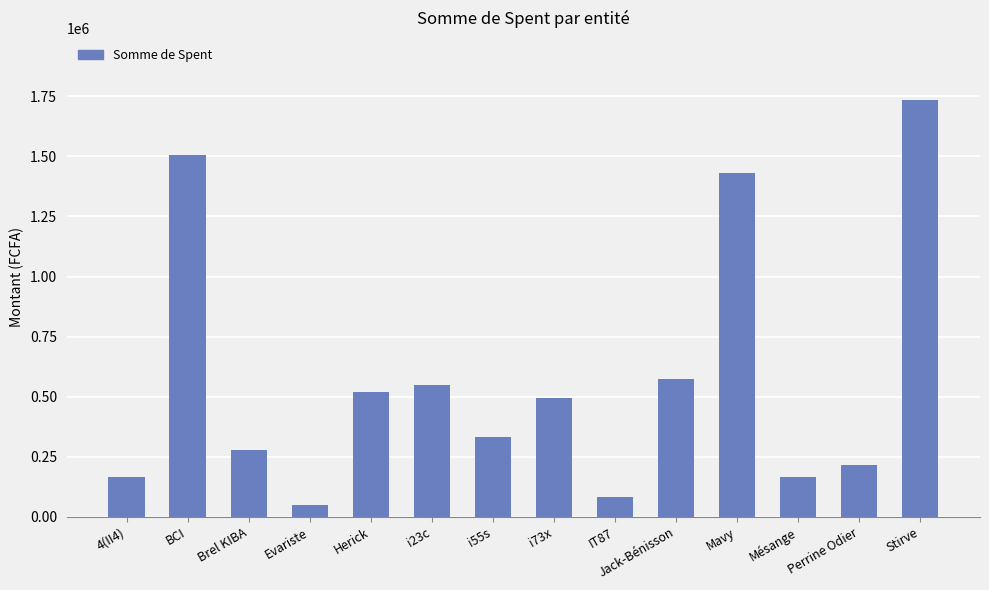

Read the value at i23c, to the nearest 10.

549000